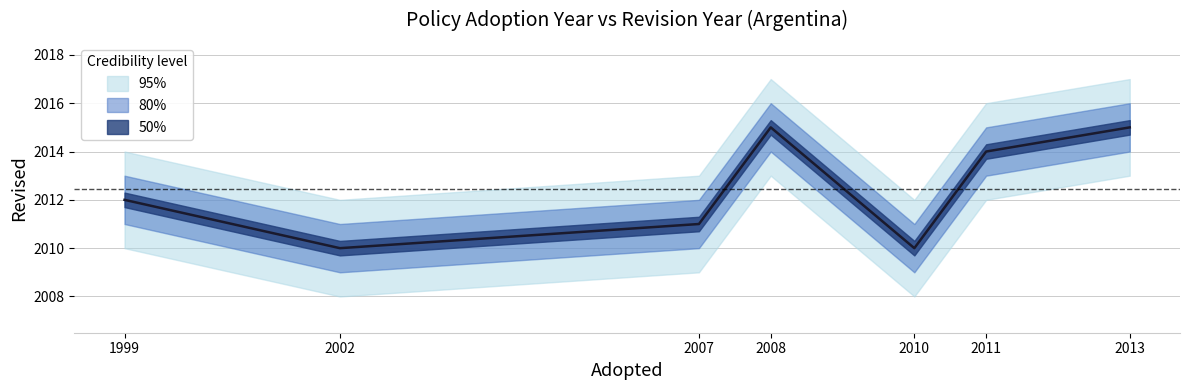

Is it true that Revised equals 2015 at 2013?

True